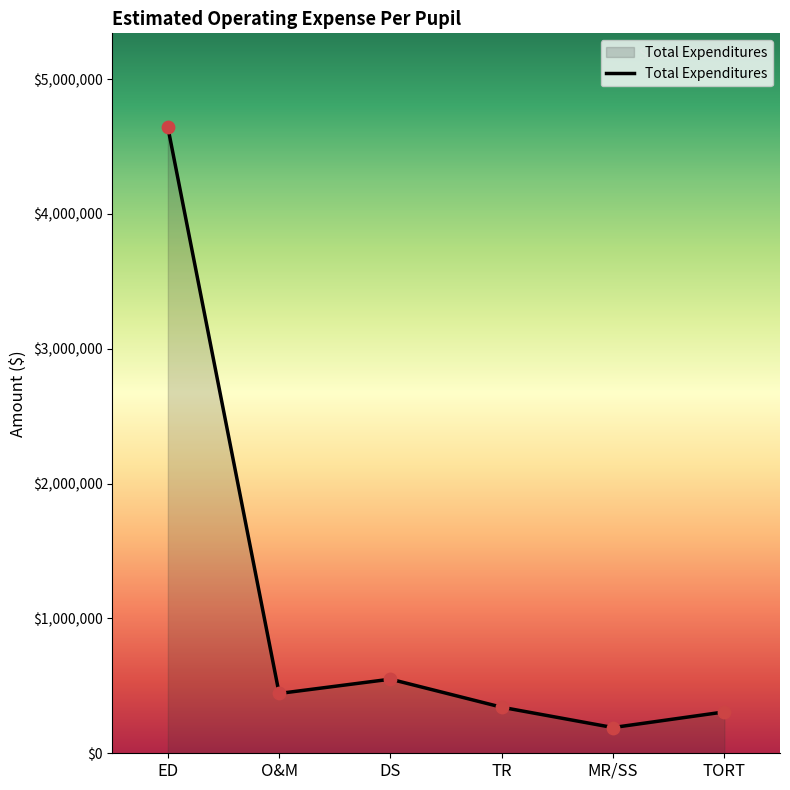

Between TR and O&M, which is larger?

O&M